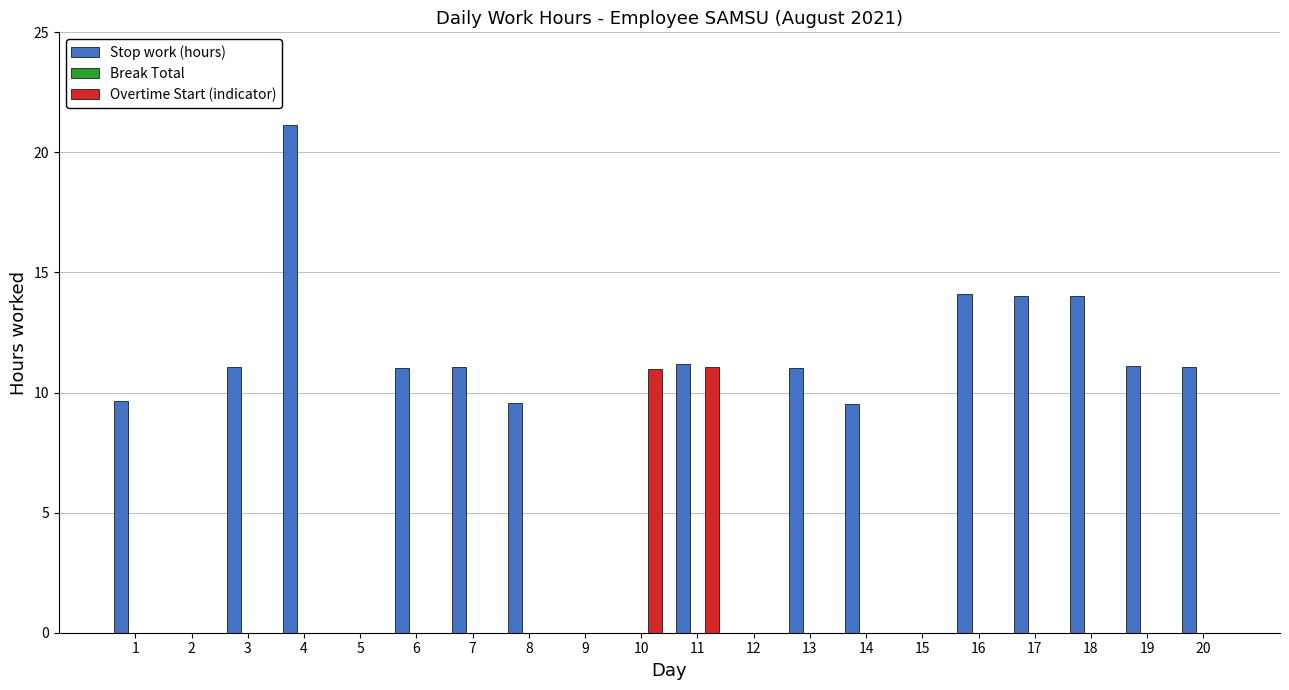

True or false: Stop work (hours) has a value of 4.6 at 14.

False